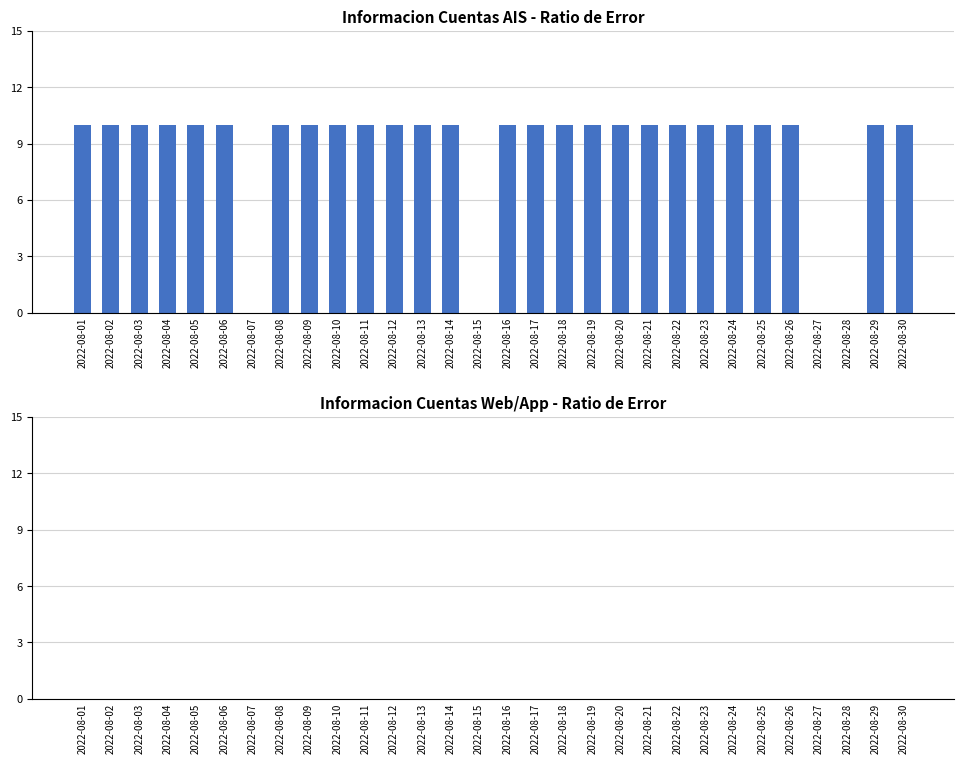

What is the greatest value displayed?

10